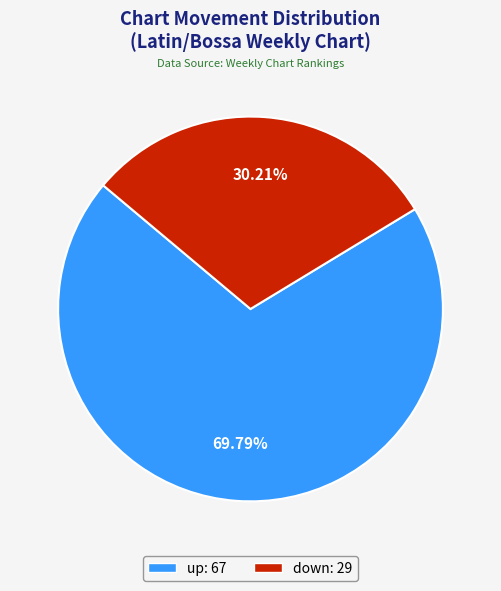

Is there a majority slice in this chart?

Yes